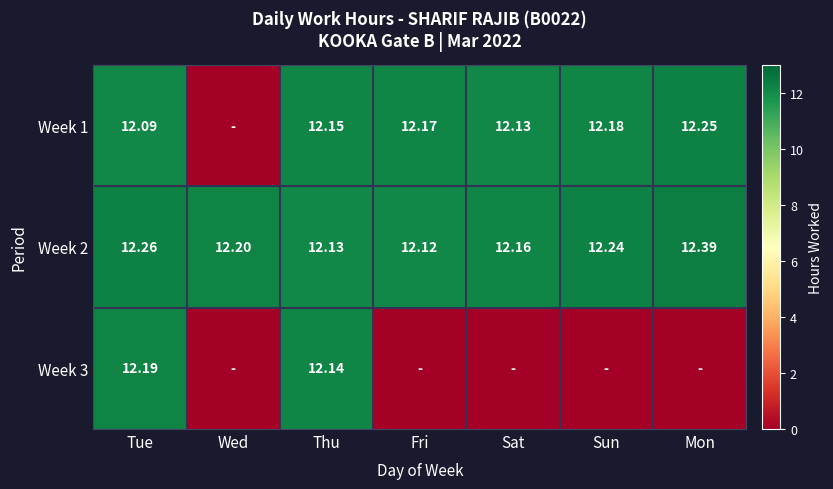

At which label is Week 2 closest to 12?

Fri